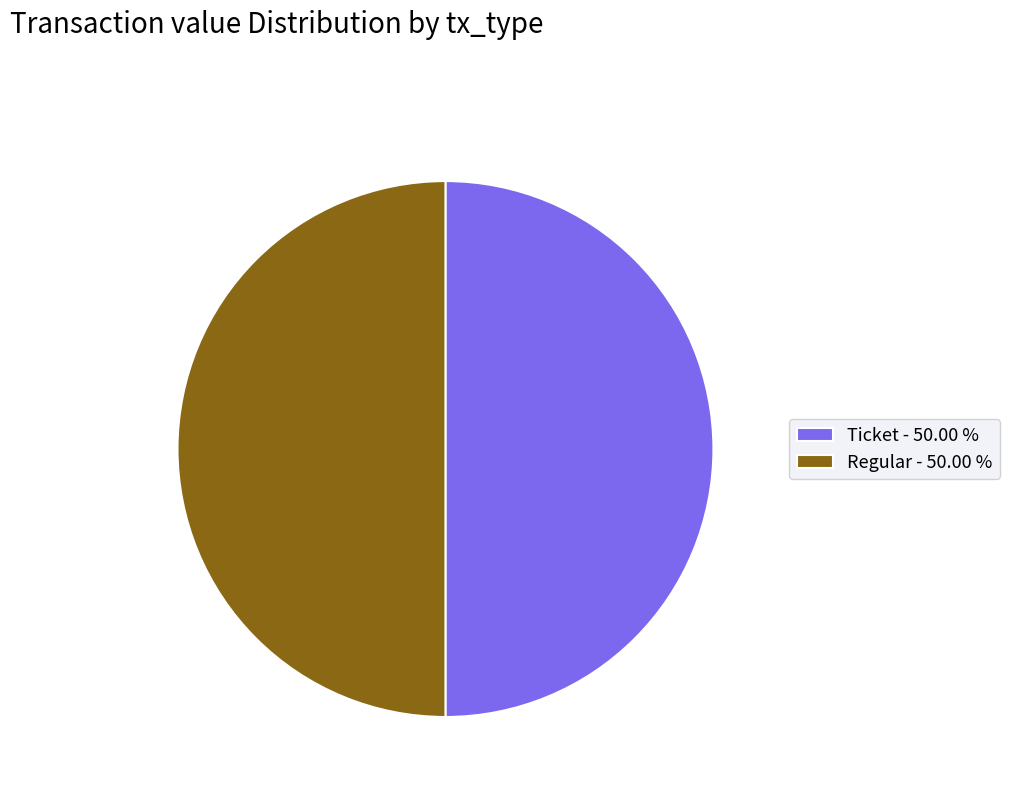

Do Regular - 50.00 % and Ticket - 50.00 % together represent more than half of the pie?

Yes